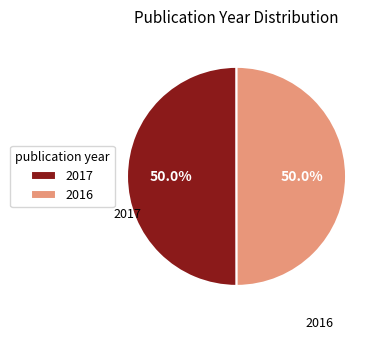

How many slices are in this pie chart?

2